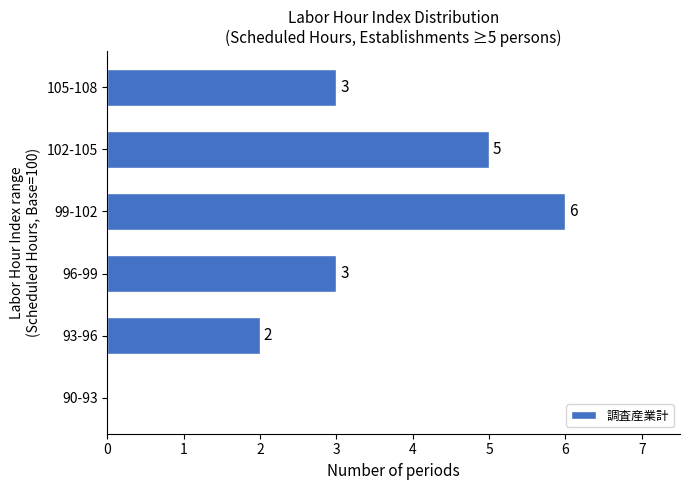

Reading top to bottom, list all the values displayed in this chart.

105-108=3	102-105=5	99-102=6	96-99=3	93-96=2	90-93=0